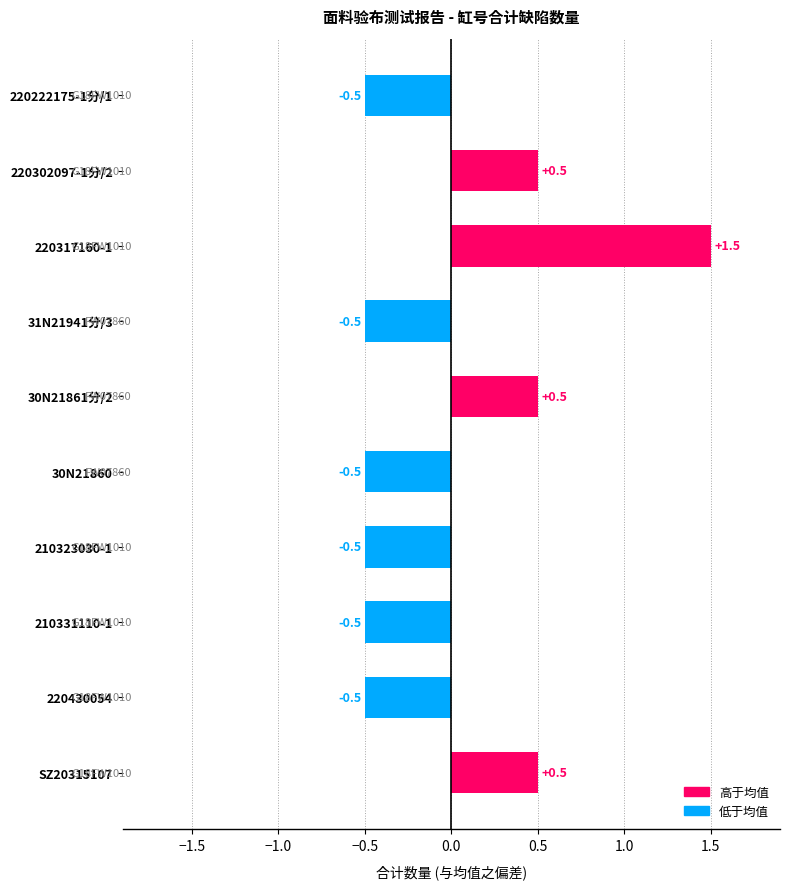

What position from the right is 210331110-1?

3